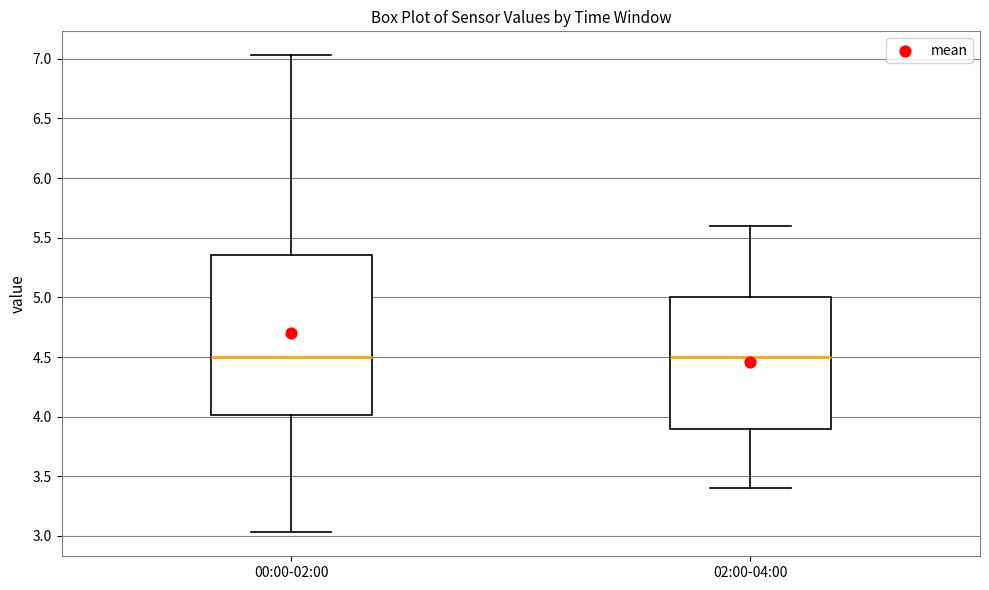

Which box is the tallest, from its lower edge to its upper edge?

00:00-02:00